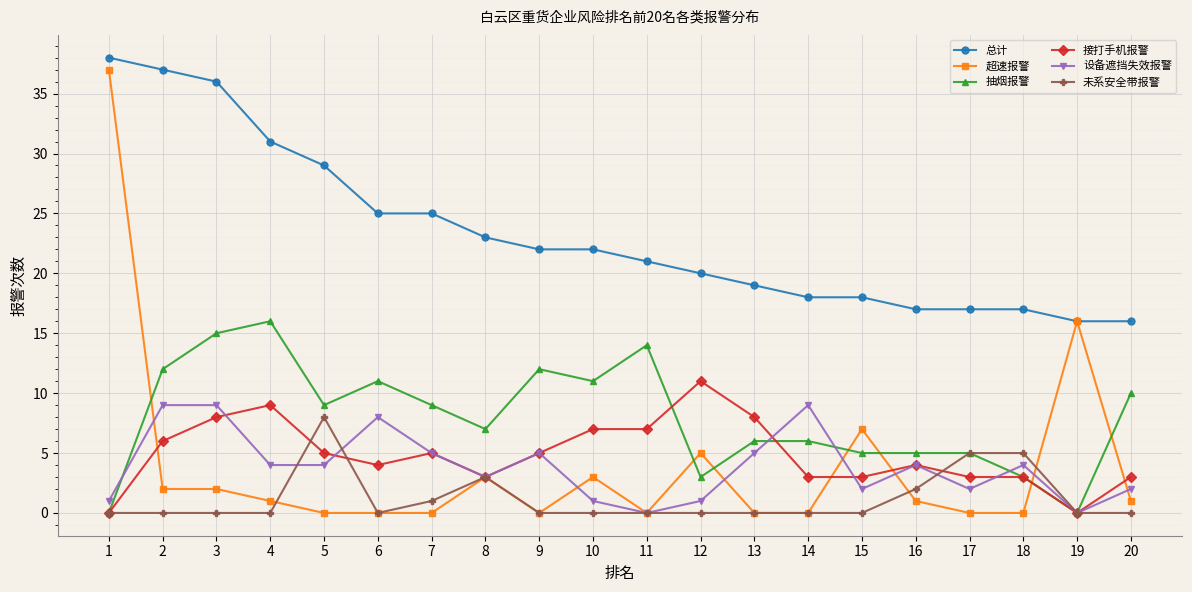

Where do 超速报警 and 设备遮挡失效报警 first cross each other?

1 and 2